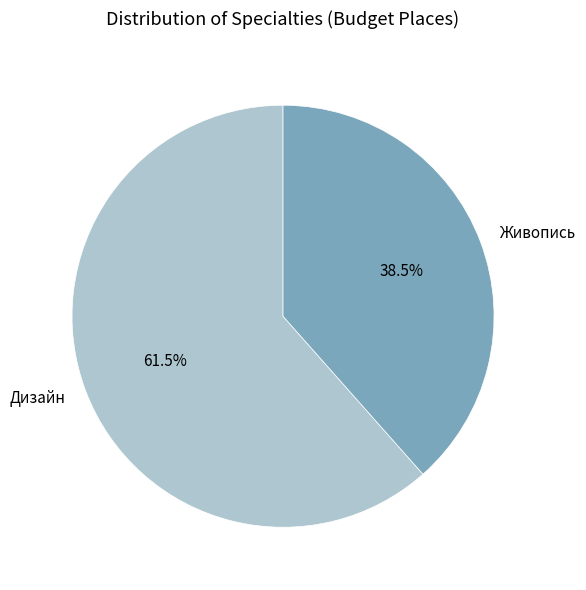

Which category has the biggest portion of the pie?

Дизайн